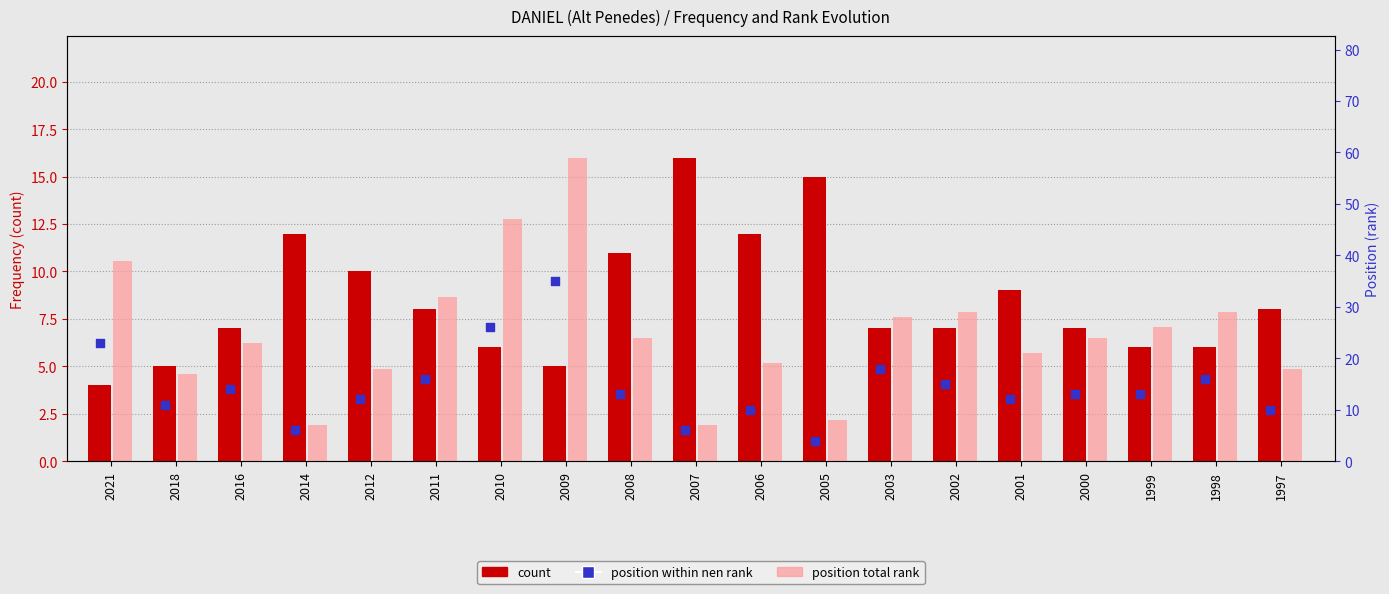

Which series has the widest spread of Y values?

position (total)